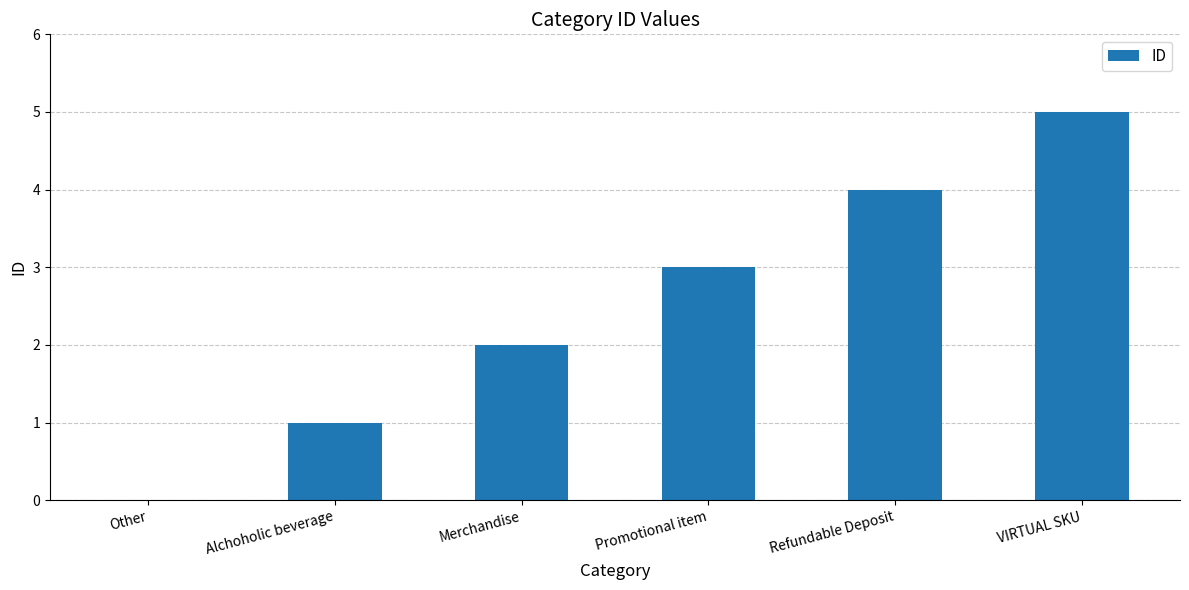

How many positive values are there?

5